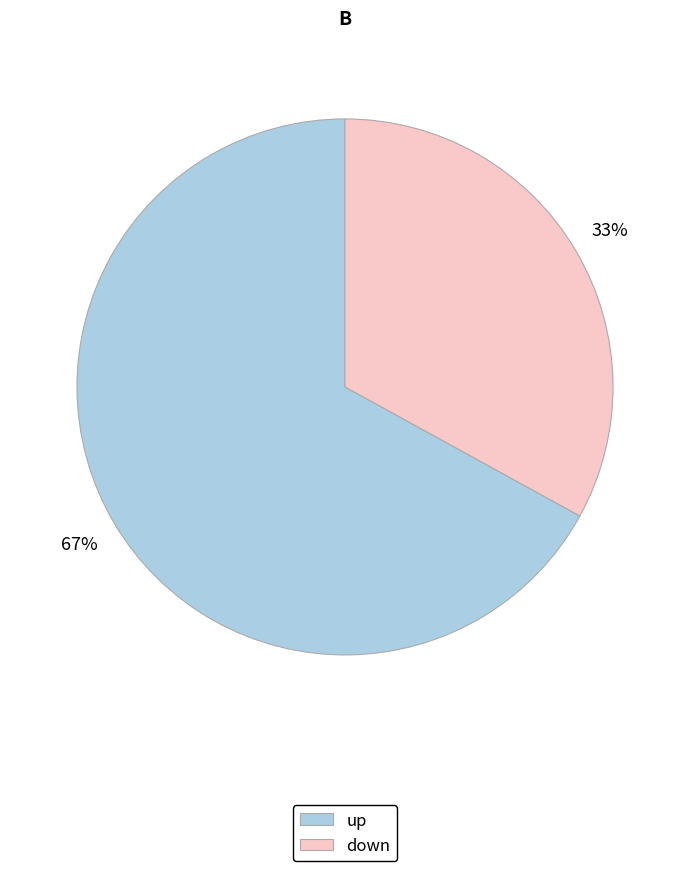

Which slice represents more than half of the pie?

up